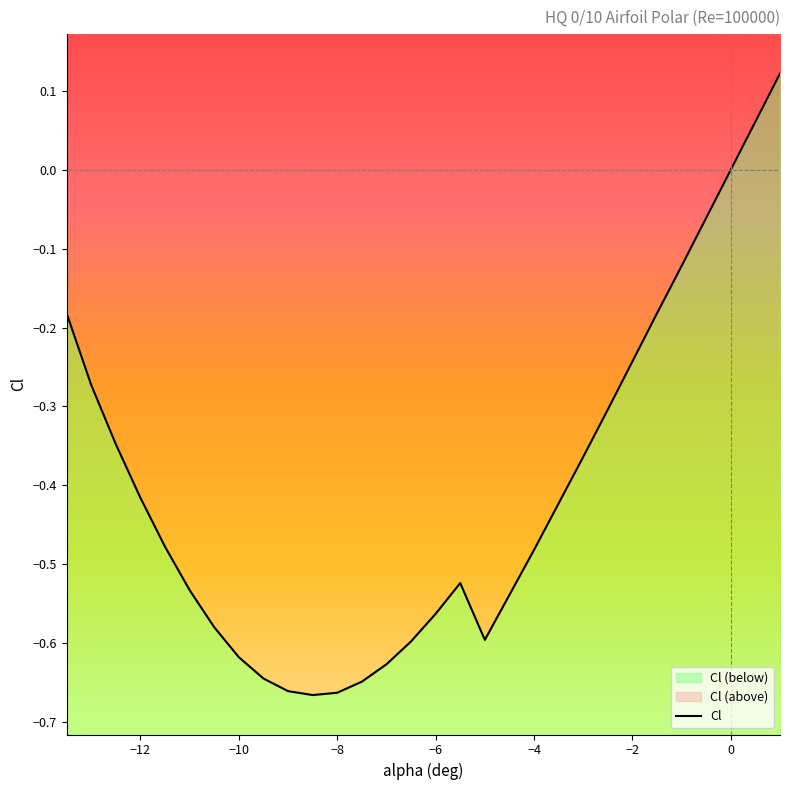

The chart shows a value of -0.9 at -4.0. True or false?

False